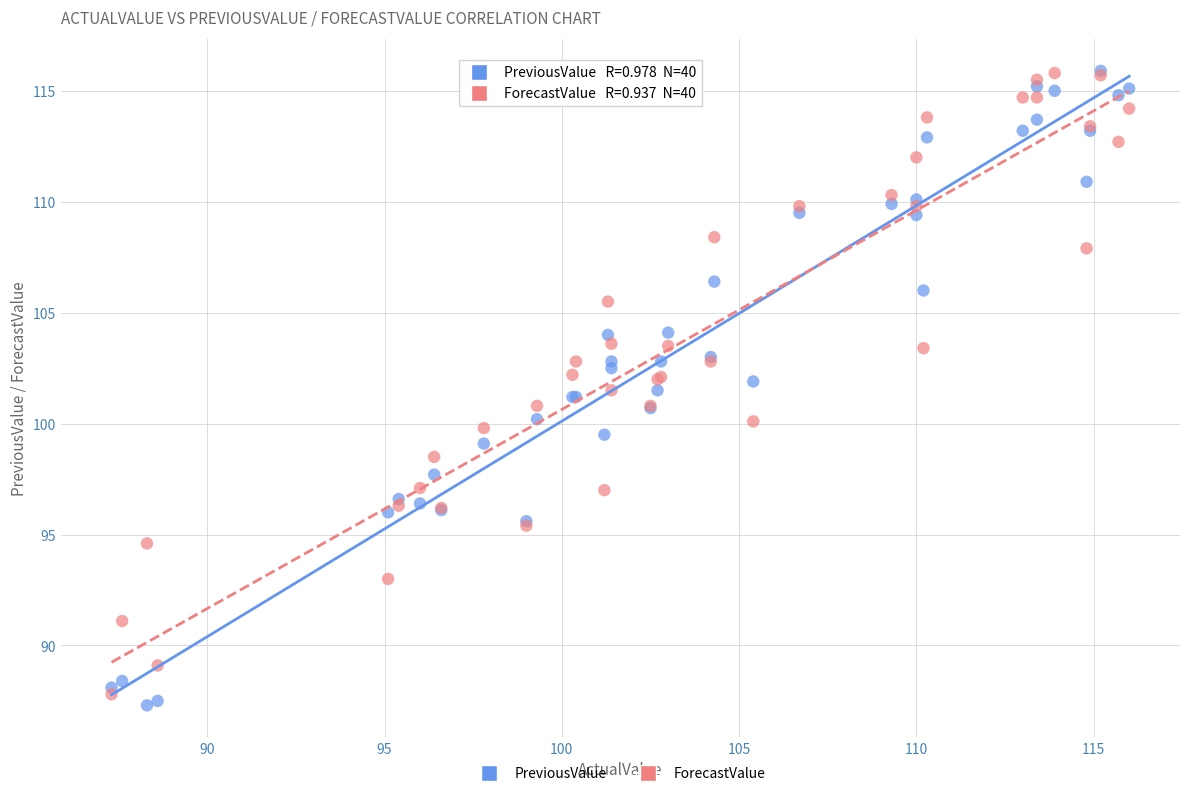

What are all the series names shown in the legend?

PreviousValue, ForecastValue